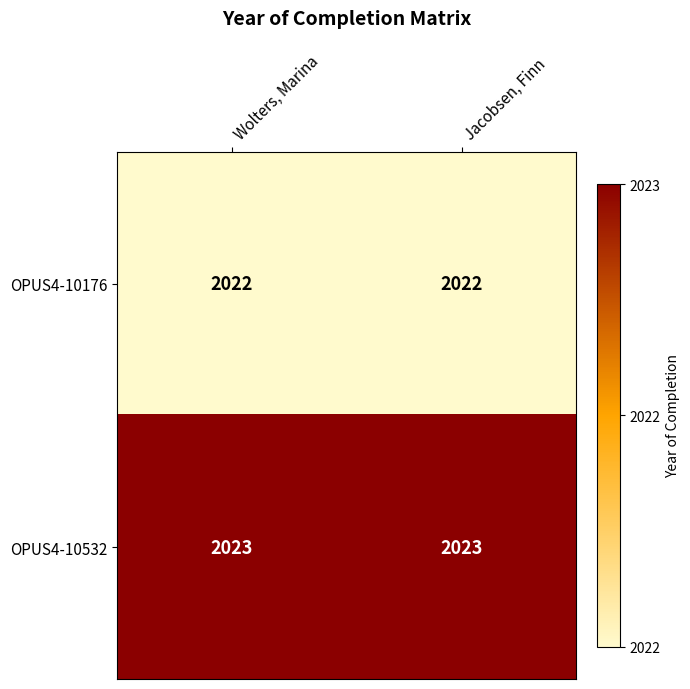

What is the total value across all series at Wolters, Marina?

4045